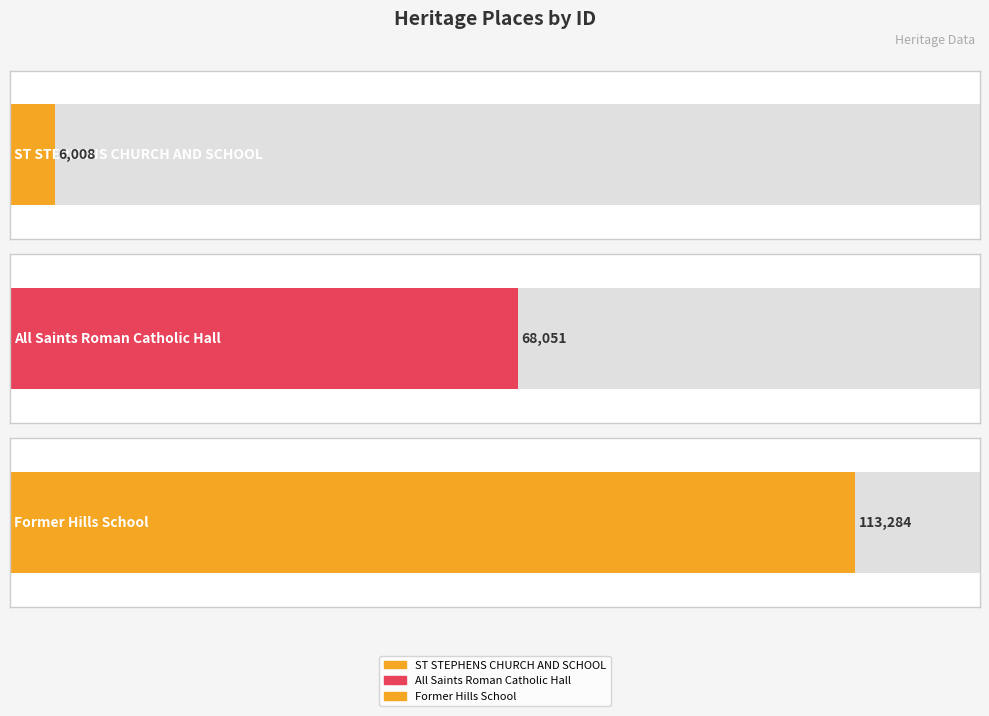

What is the label of the 1st bar from the right?

Former Hills School